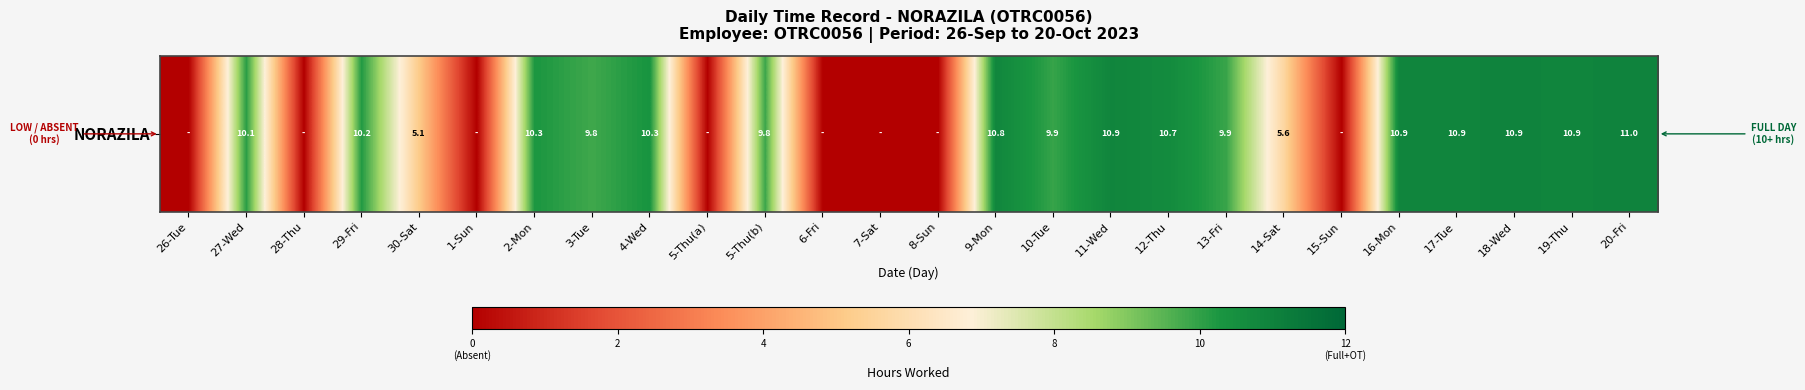

What is the difference between the maximum and minimum values?

11.0